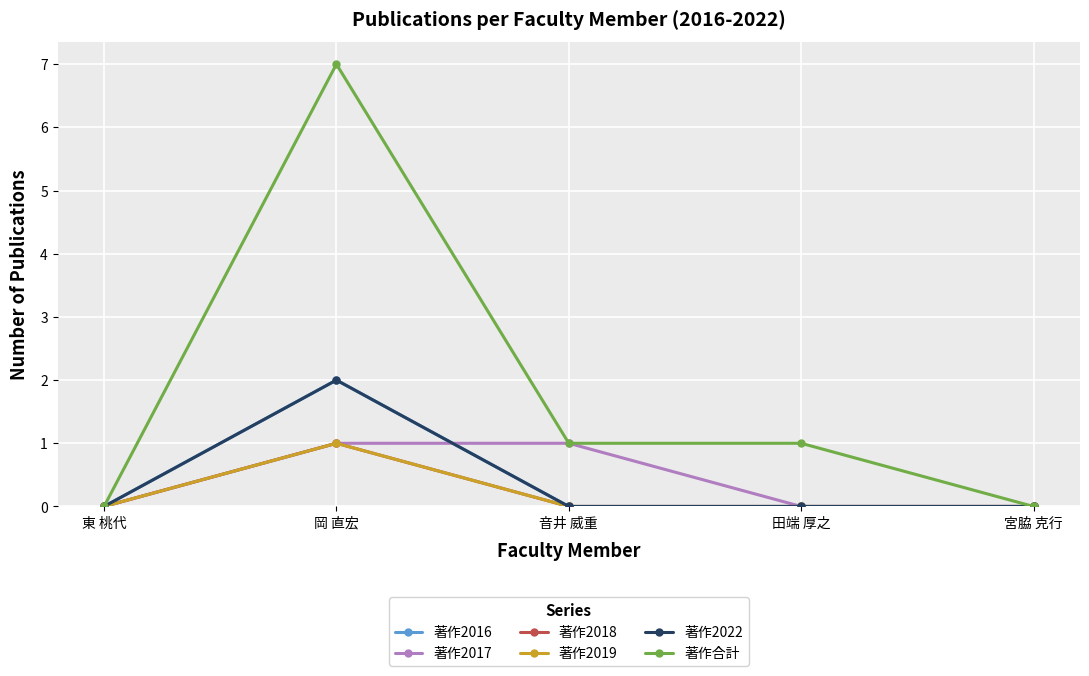

Is this an area chart (filled region under the line)?

No